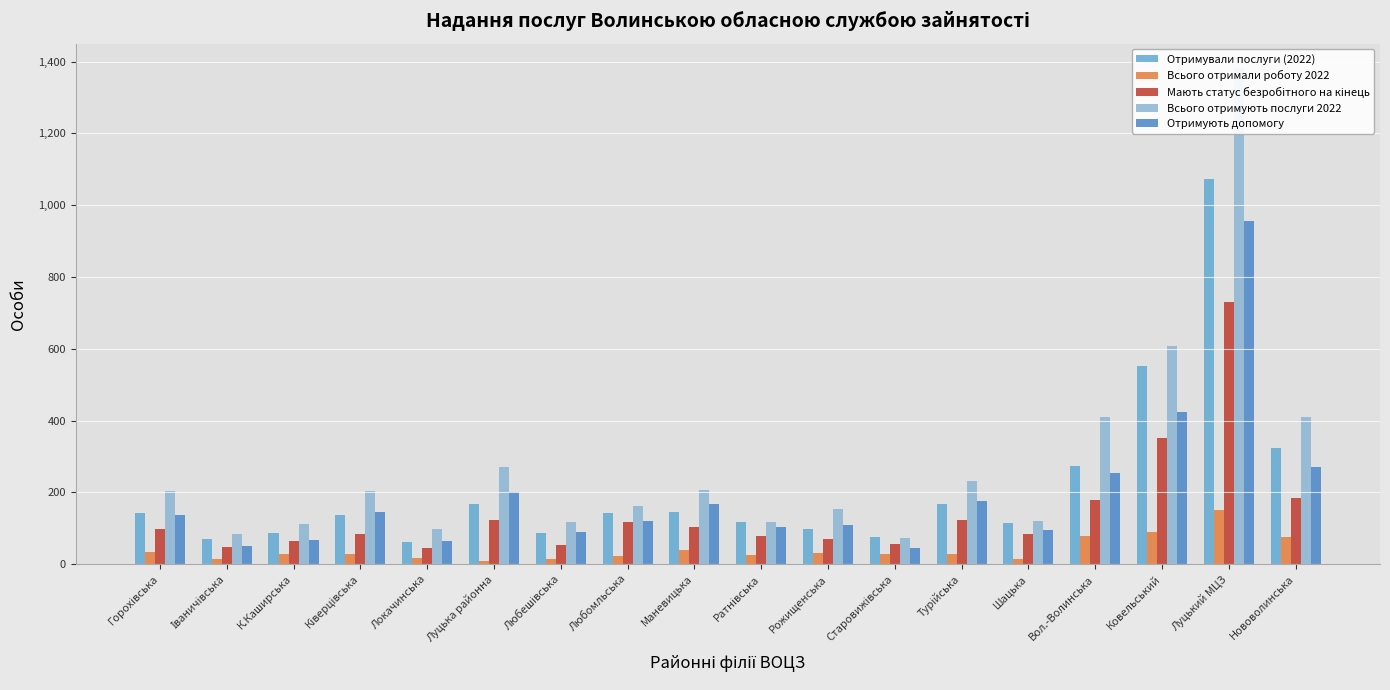

What is the greatest value displayed?

1381